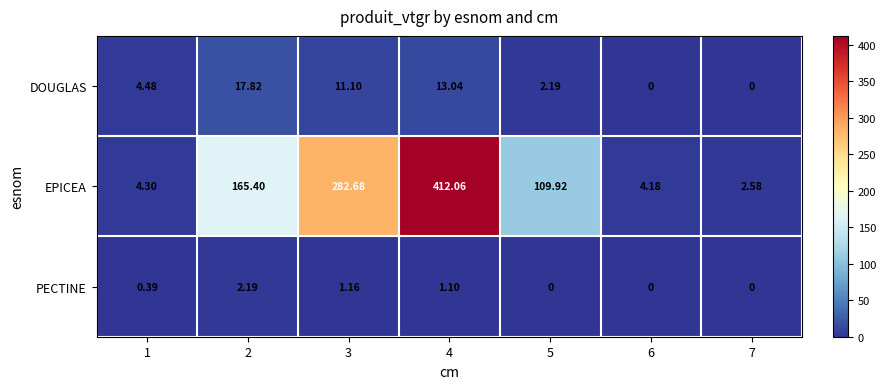

Which series has the widest spread of values?

EPICEA